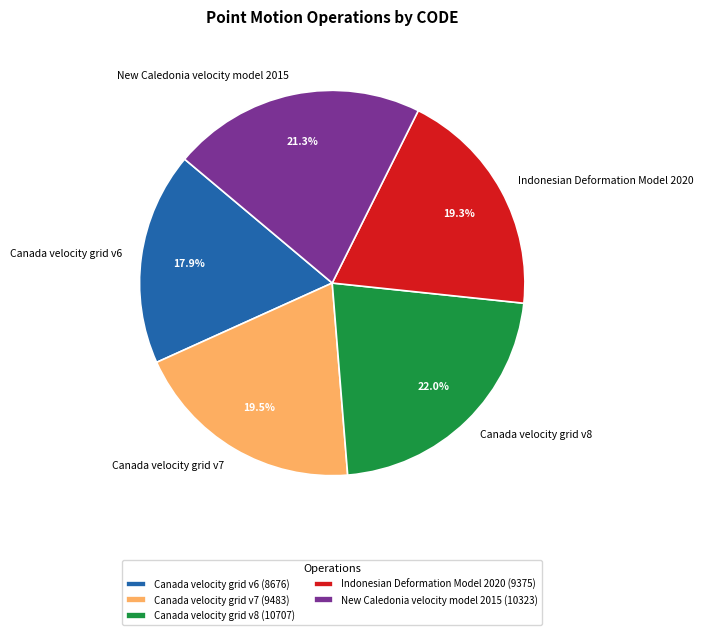

How many segments does this pie chart have?

5